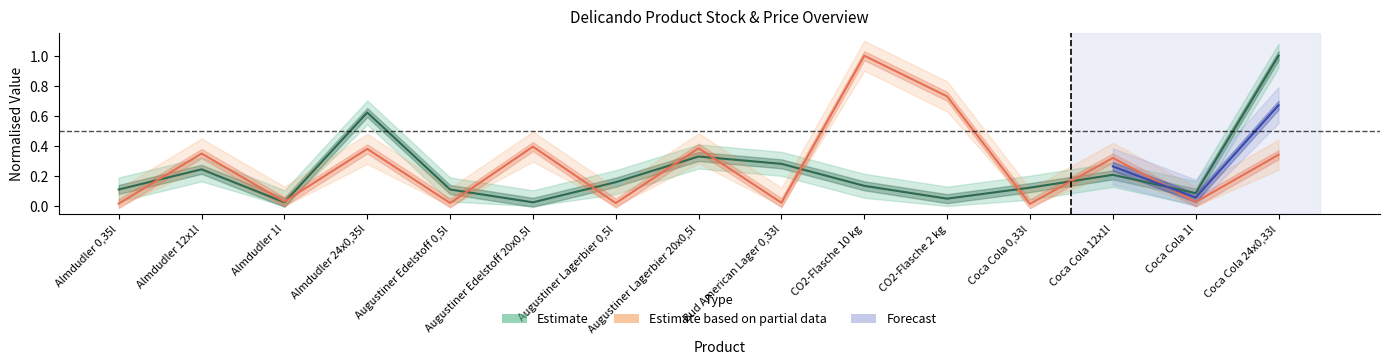

Is it true that Price EUR (Estimate based on partial data) equals 0.2 at Coca Cola 24x0,33l?

False